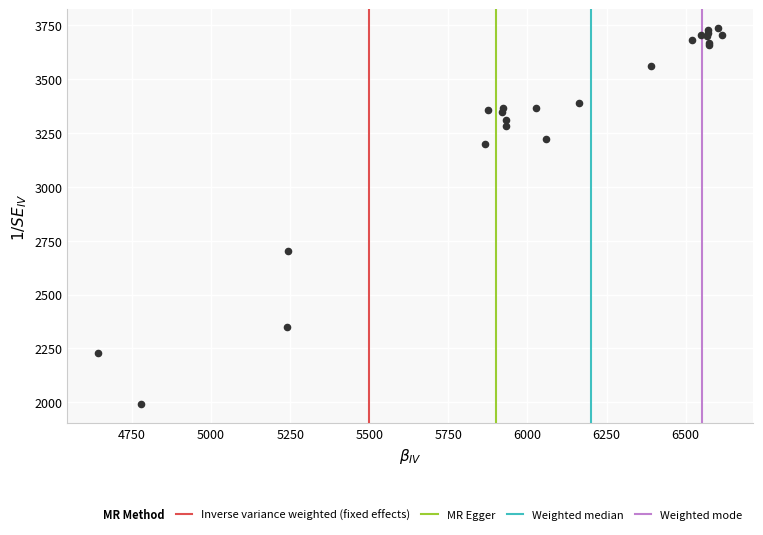

What Y value in the scatter plot is closest to 2863?

2701.8